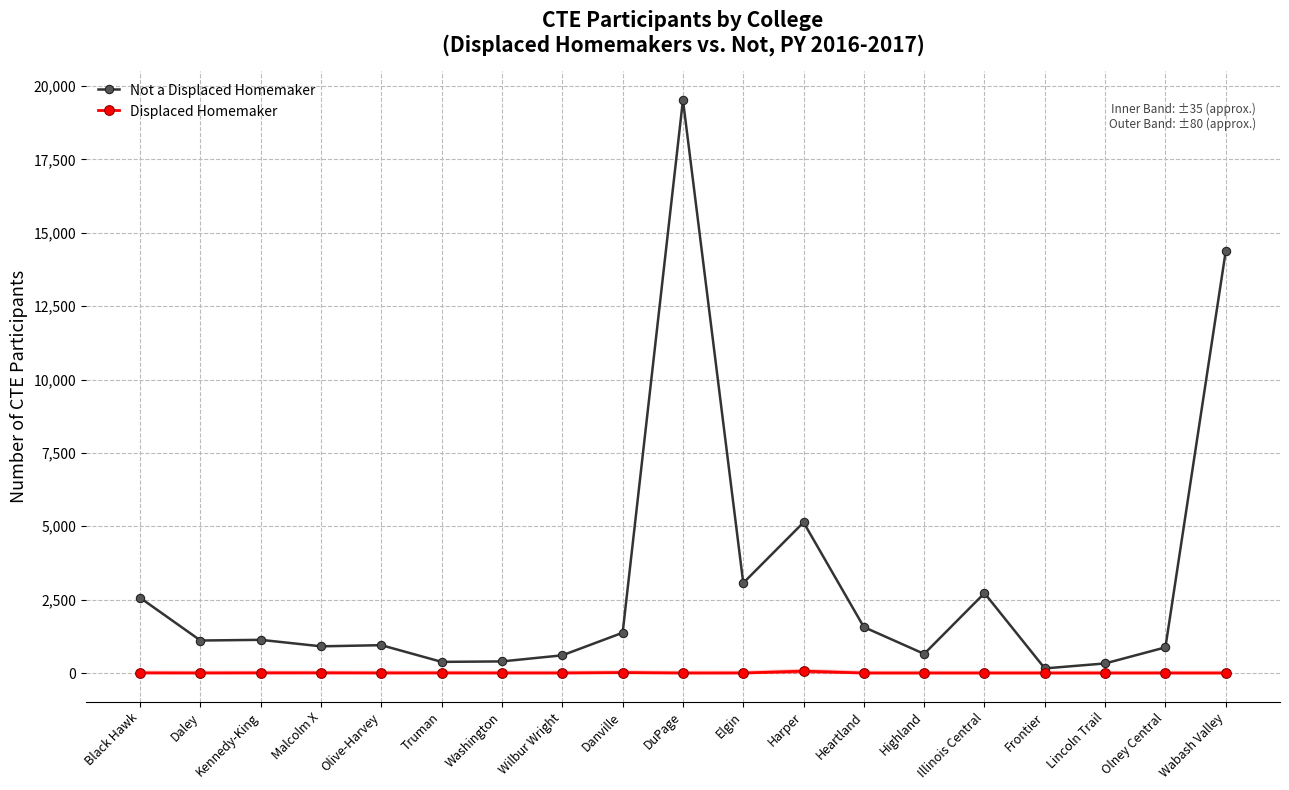

Rank the series at Truman from lowest to highest value.

Displaced Homemaker, Not a Displaced Homemaker